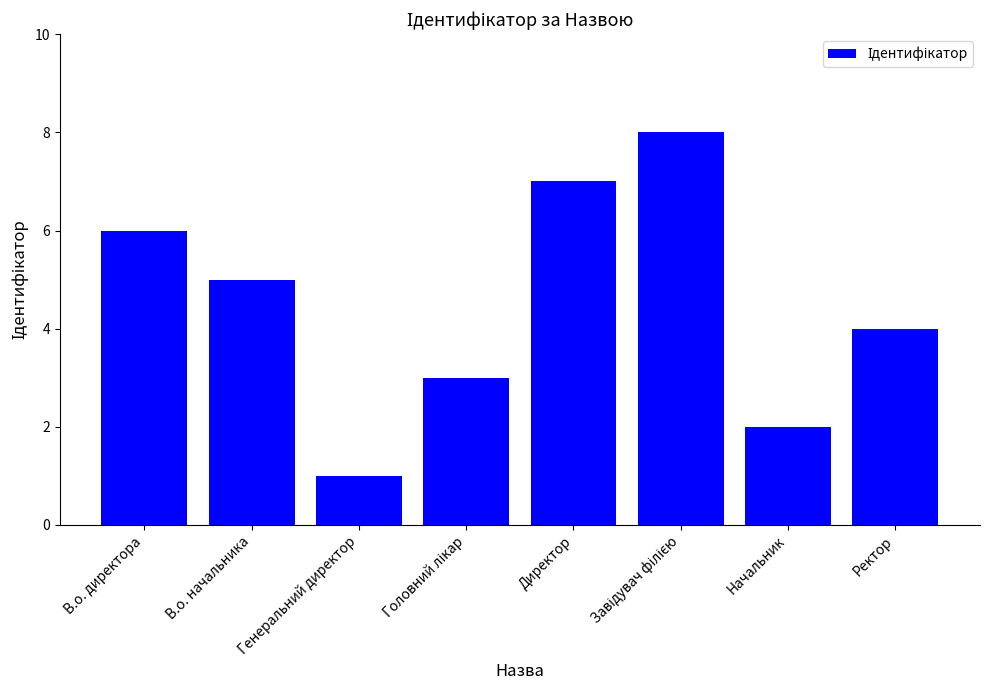

The chart shows a value of 5 at В.о. начальника. True or false?

True